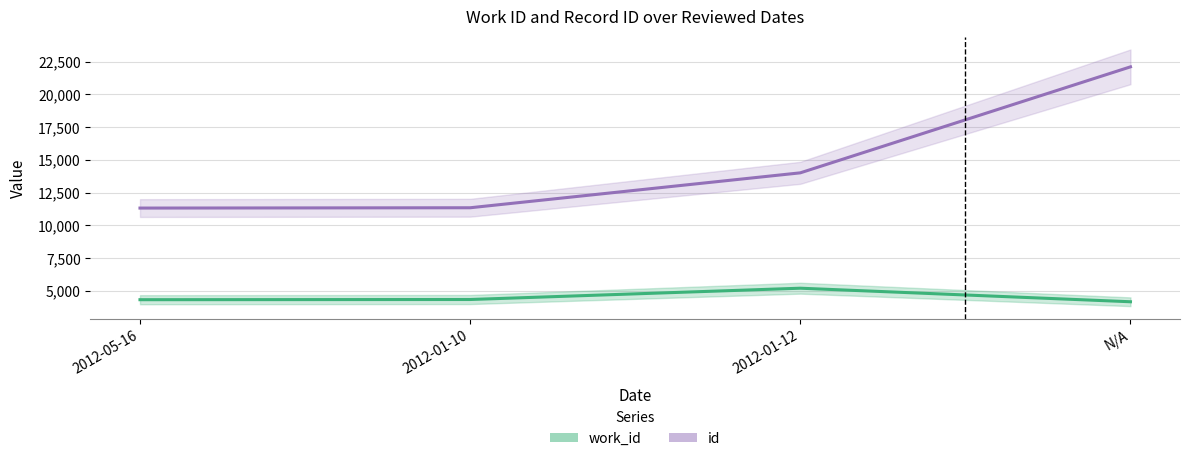

Does the chart have visible grid lines?

Yes